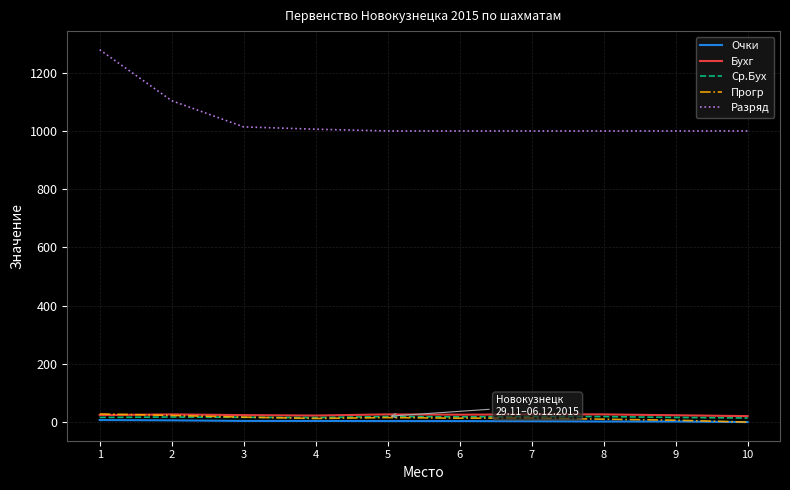

True or false: Бухг and Разряд cross at least once.

False